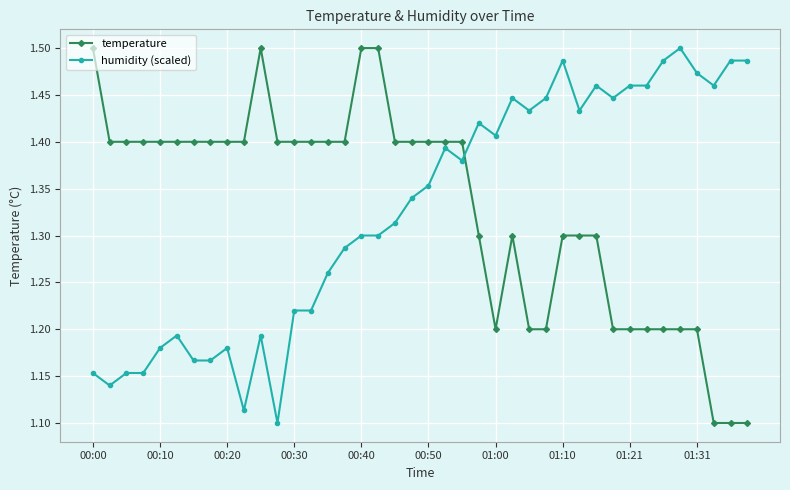

Count the temperature values in the range 1 to 2.

40